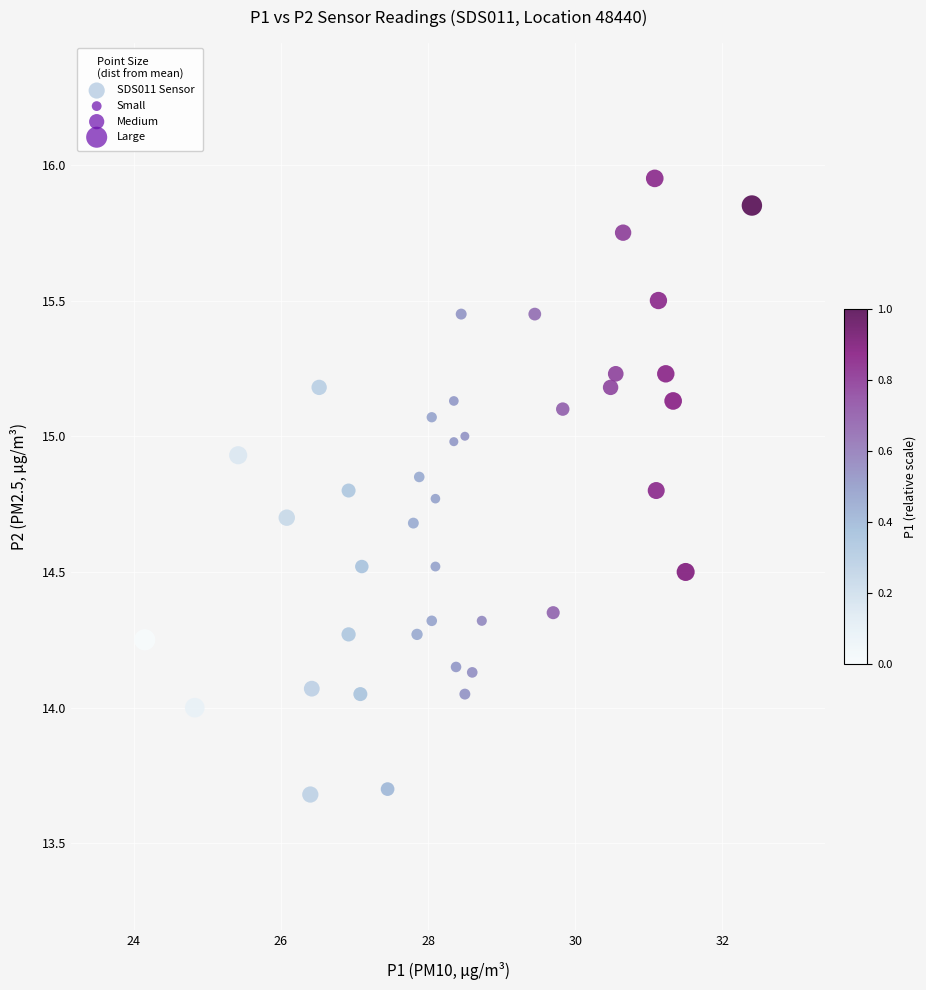

What is the range of X values (max minus min)?

8.2